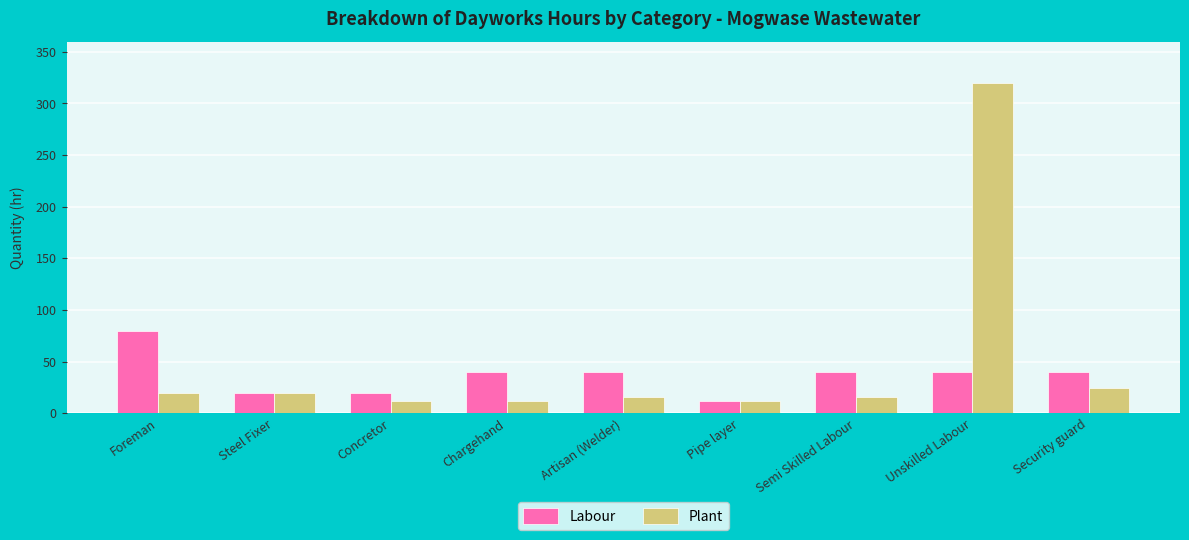

Which category has the highest value in the Labour series?

Foreman